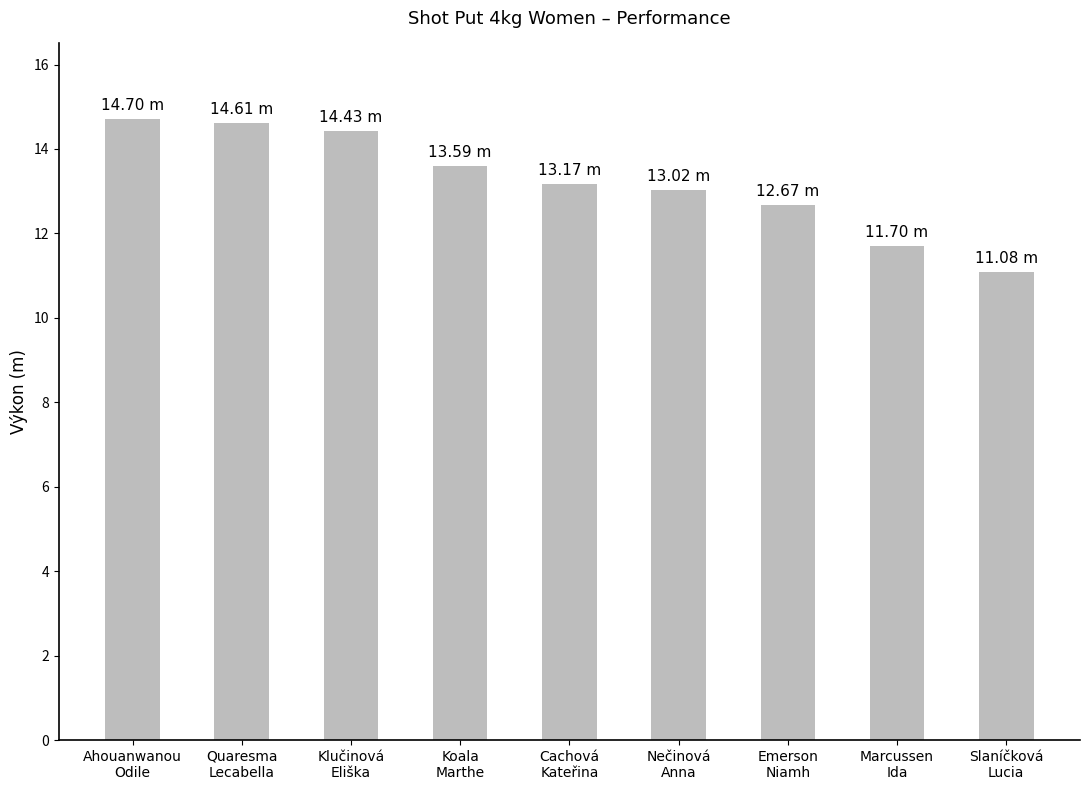

Are the bars grouped side by side (vs. stacked)?

No